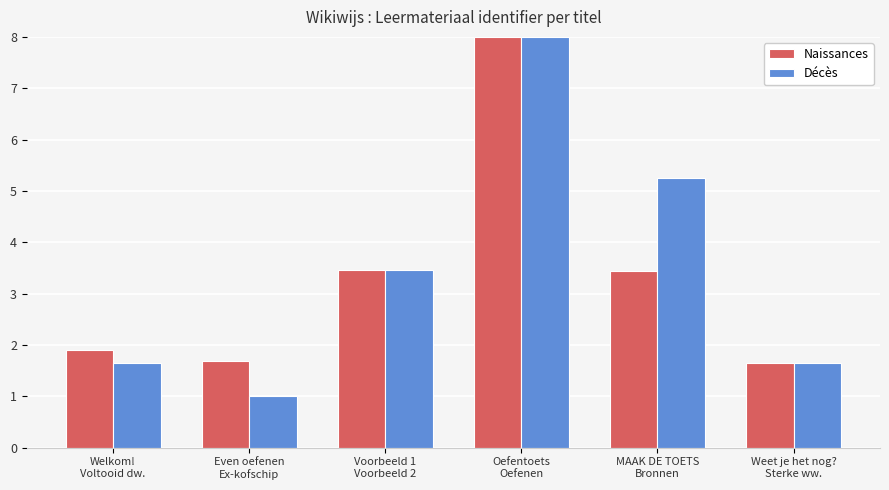

What is the value of the Décès bar at the 2nd from the left?

1.0